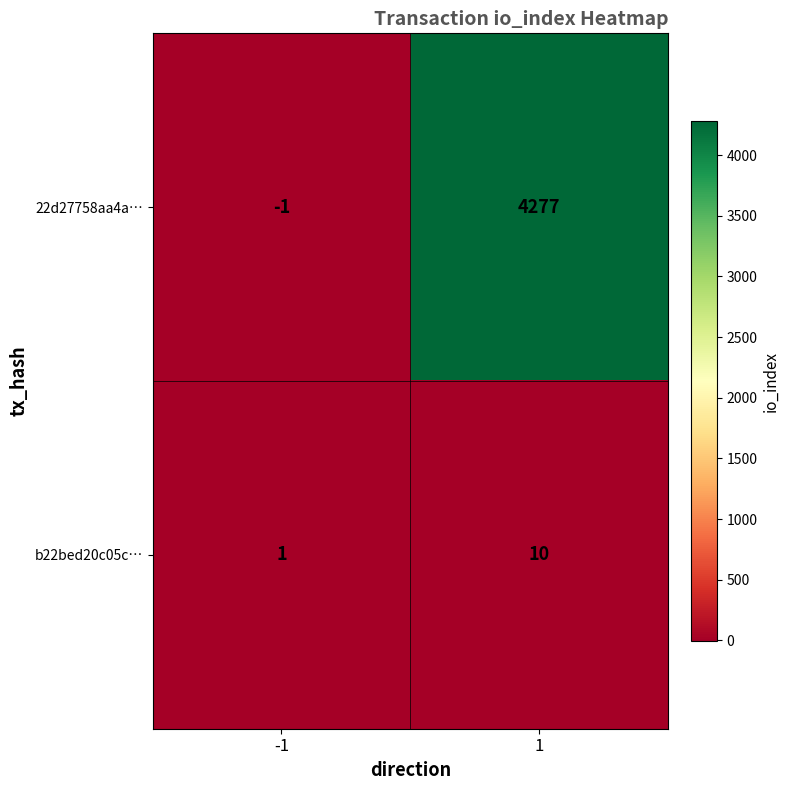

Is it true that 22d27758aa4a… equals 979 at 1?

False